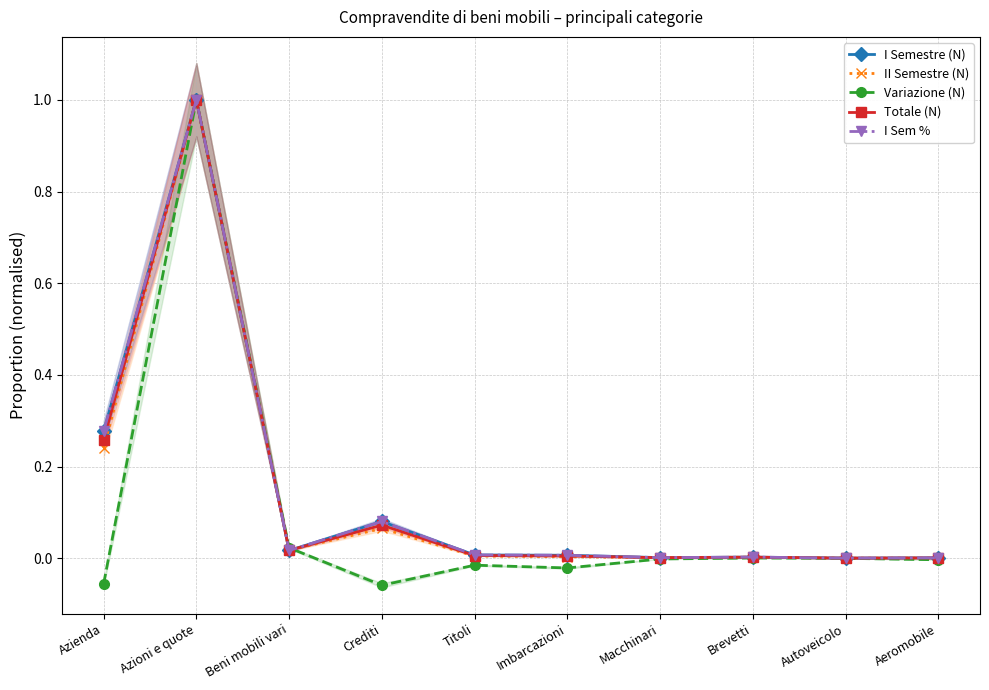

How many lines are shown in the chart?

5